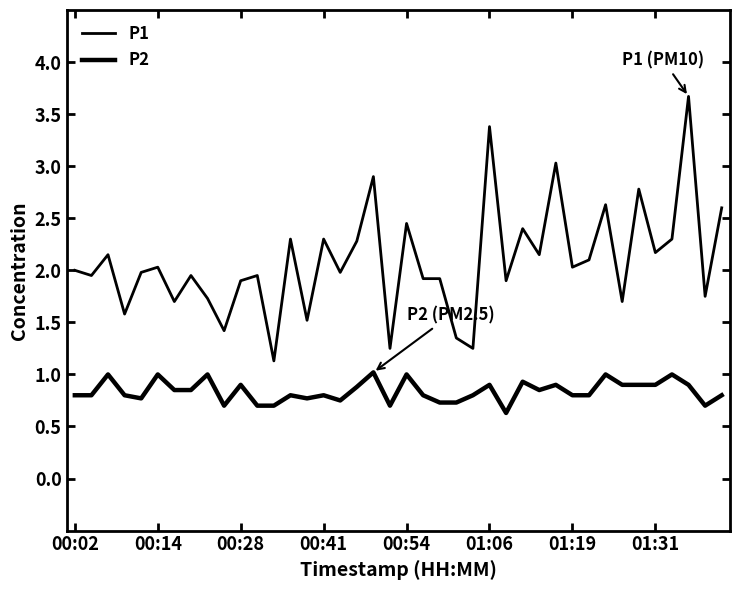

What is the sum of all P2 values?

33.6